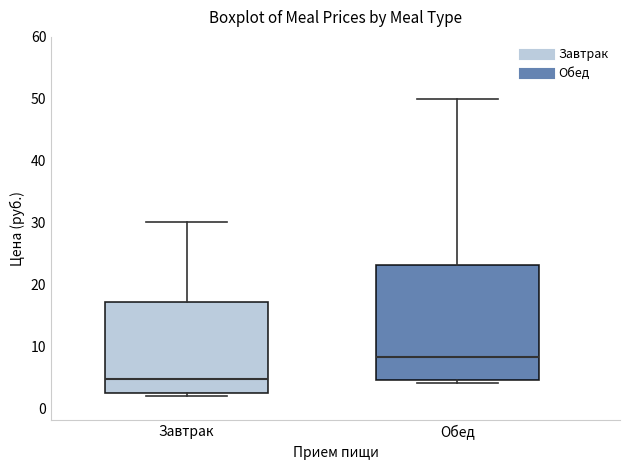

Which box has the lowest median line?

Завтрак